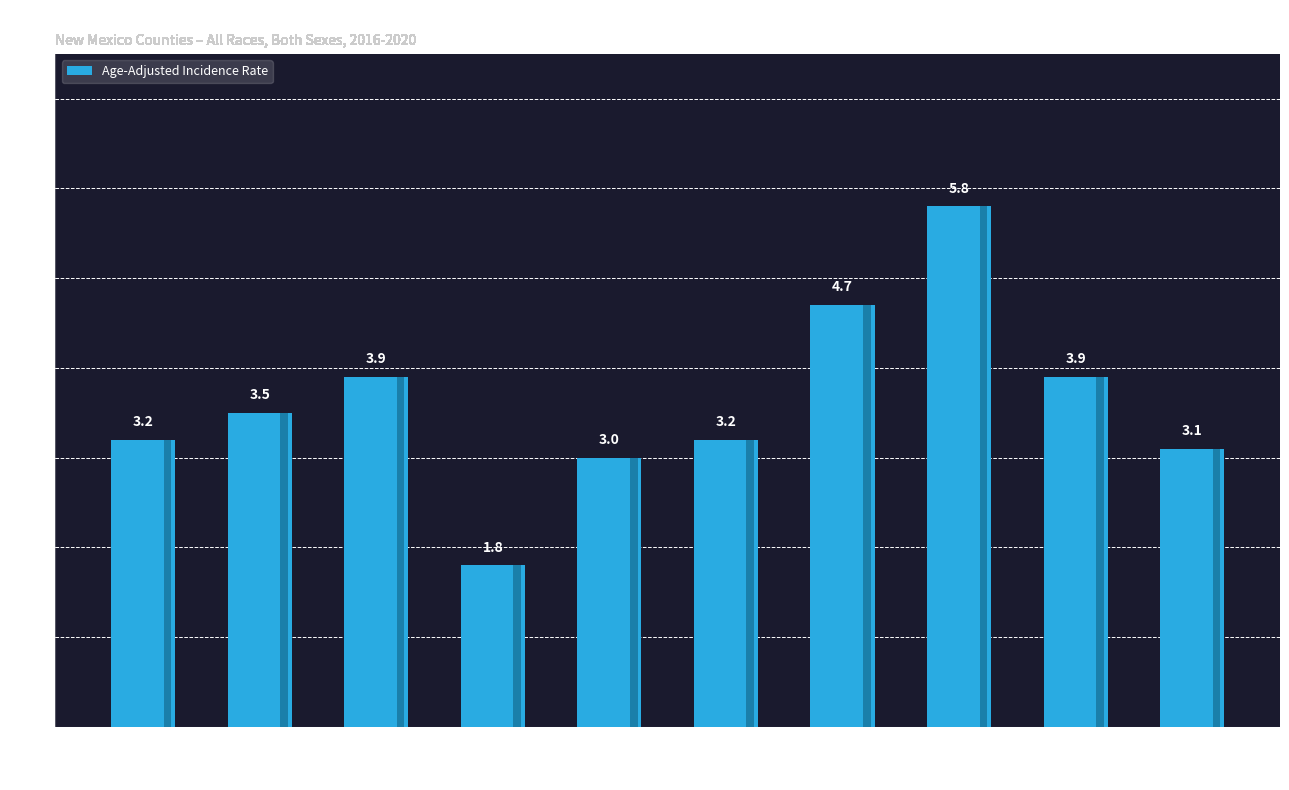

Are the bars horizontal?

No